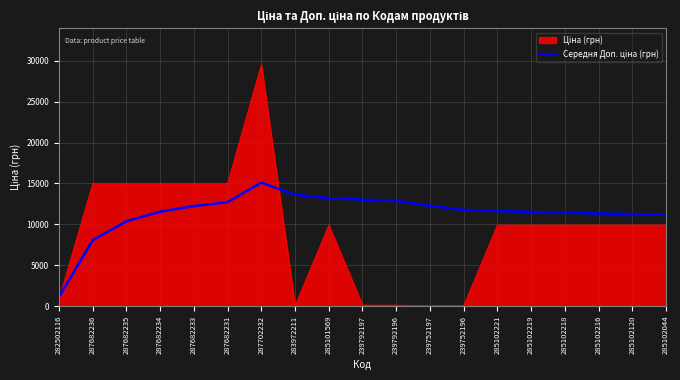

At which category does the chart reach its peak across all series?

287702232